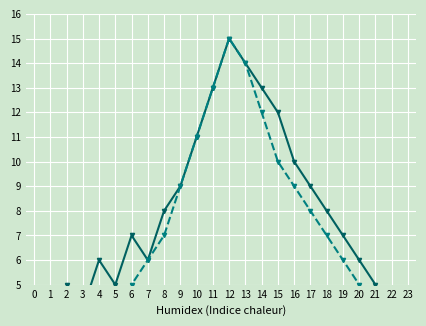

True or false: AB and HO intersect in this chart.

False